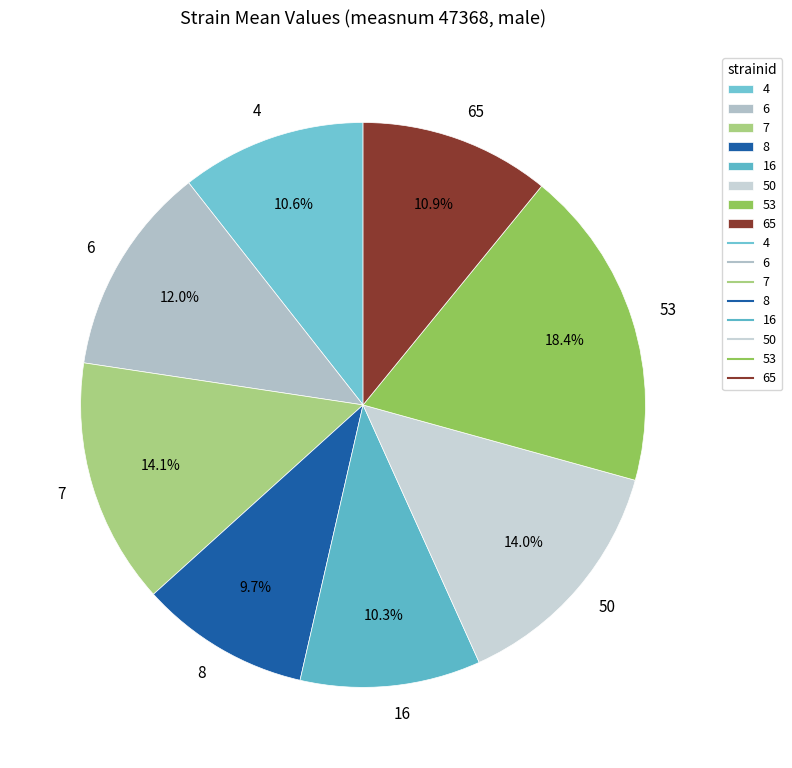

Between 6 and 7, which is larger?

7